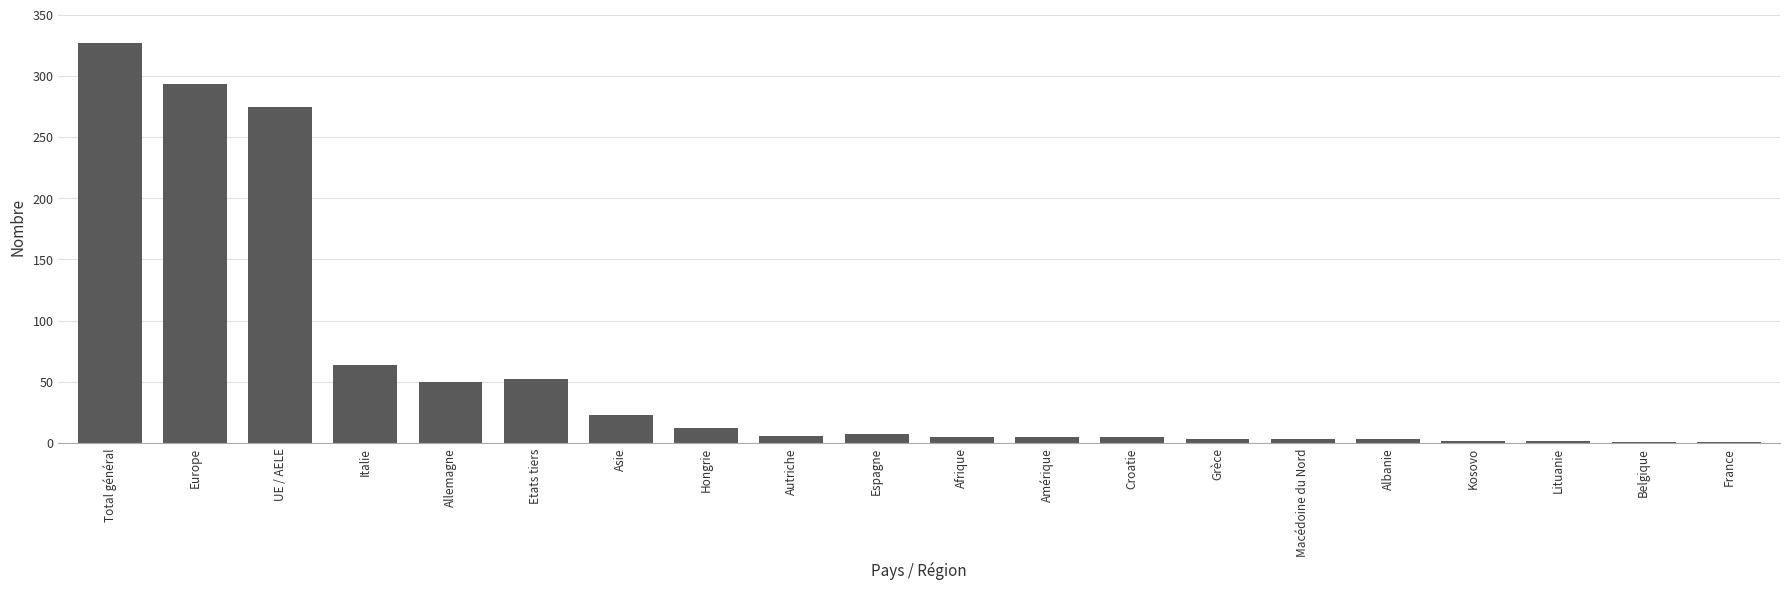

What is the difference between the values at Etats tiers and Allemagne?

2